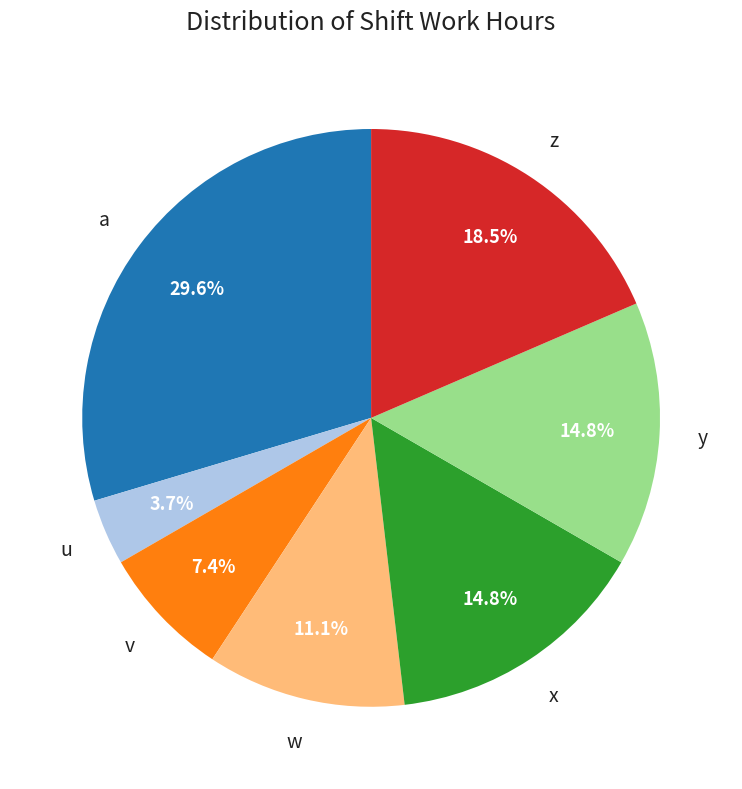

Approximately how many times larger is the value at x compared to z?

0.8